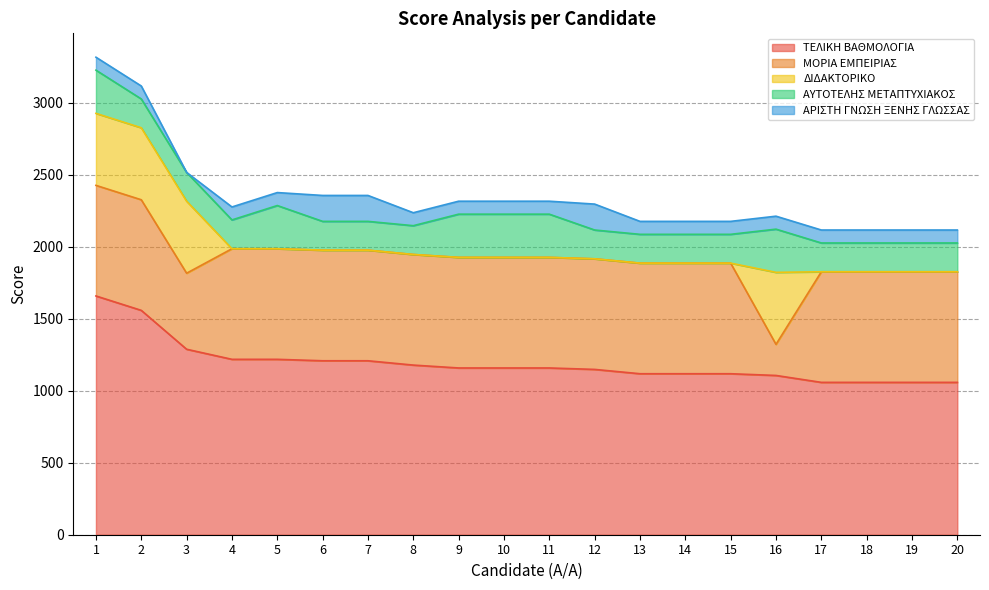

List the series in order of their peak value, highest first.

ΤΕΛΙΚΗ ΒΑΘΜΟΛΟΓΙΑ, ΜΟΡΙΑ ΕΜΠΕΙΡΙΑΣ, ΔΙΔΑΚΤΟΡΙΚΟ, ΑΥΤΟΤΕΛΗΣ ΜΕΤΑΠΤΥΧΙΑΚΟΣ, ΑΡΙΣΤΗ ΓΝΩΣΗ ΞΕΝΗΣ ΓΛΩΣΣΑΣ